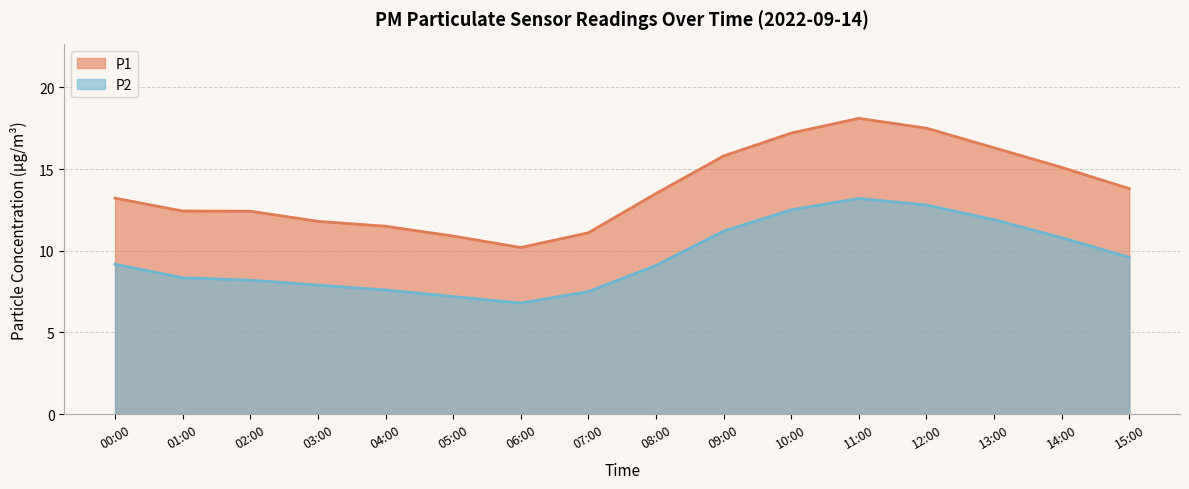

How many values in the P1 series are below 13?

7